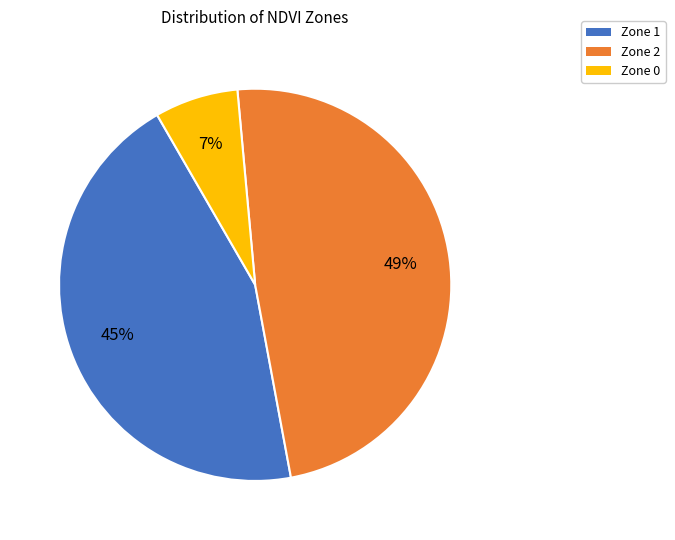

Count the number of slices in the pie.

3